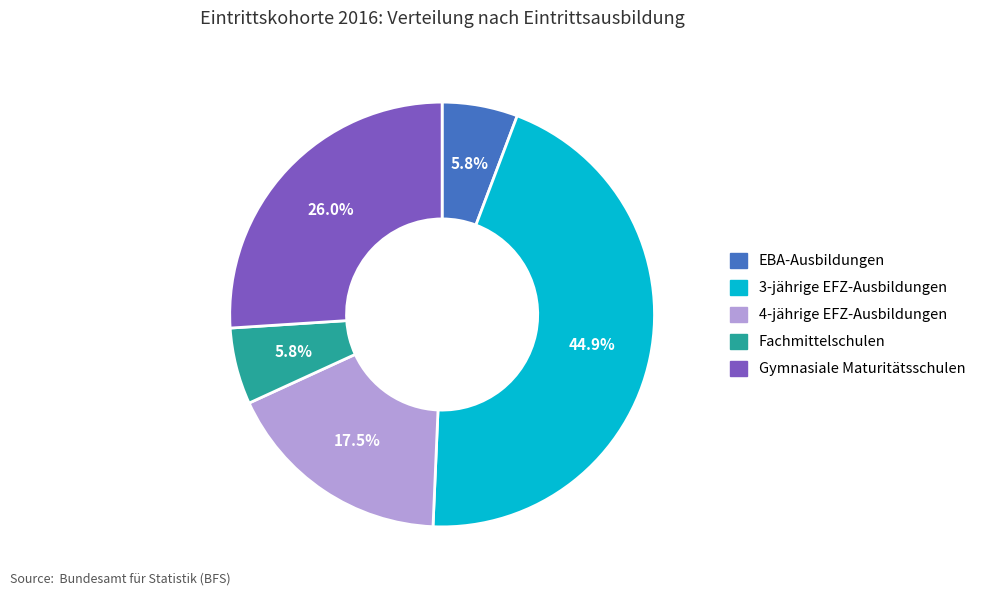

Which category has the biggest portion of the pie?

3-jährige EFZ-Ausbildungen